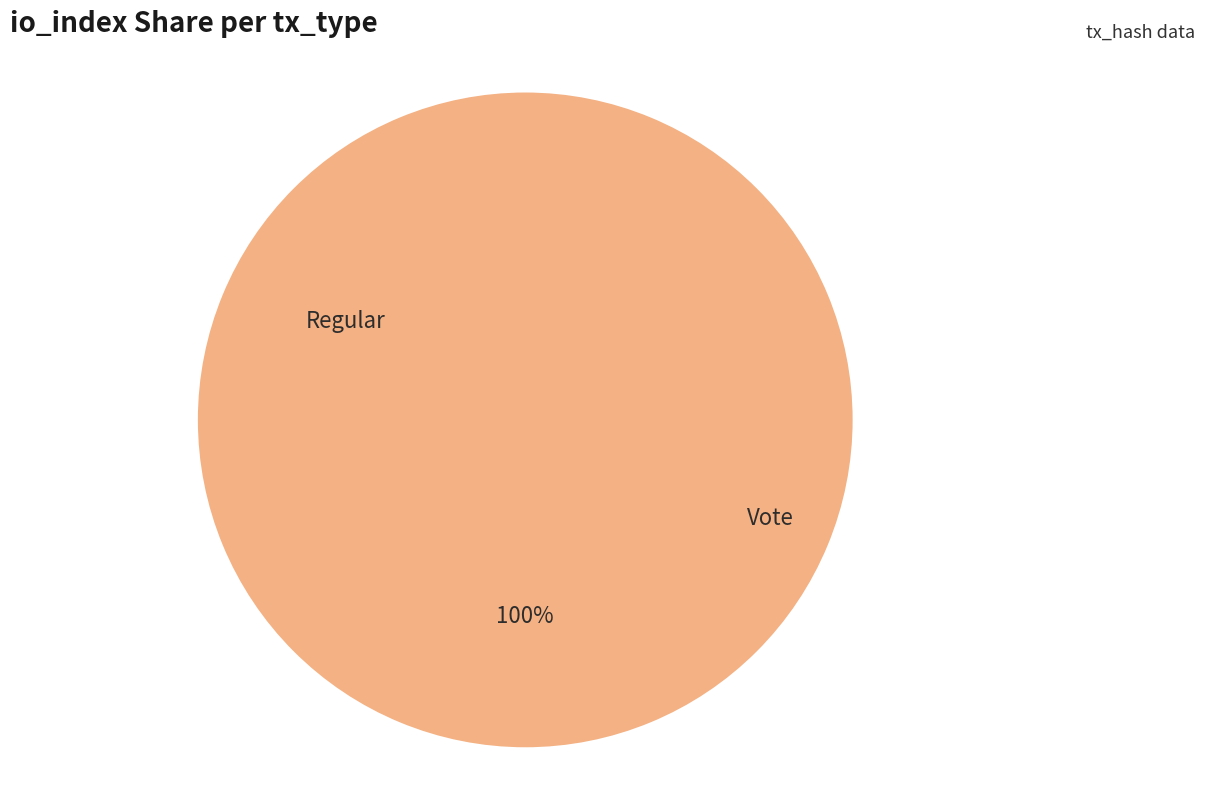

True or false: Vote accounts for 99% of the total.

False